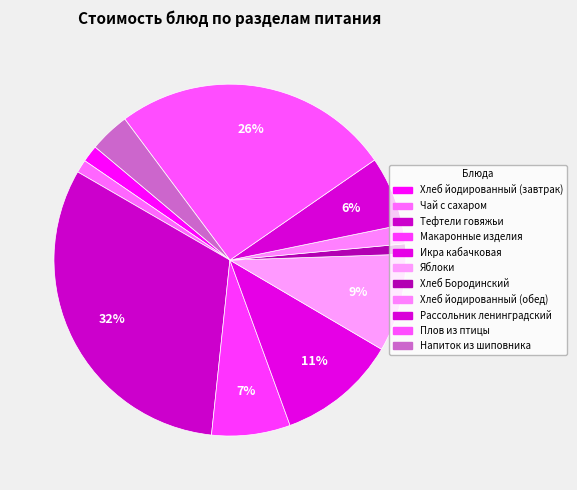

Which category has the biggest portion of the pie?

Тефтели говяжьи